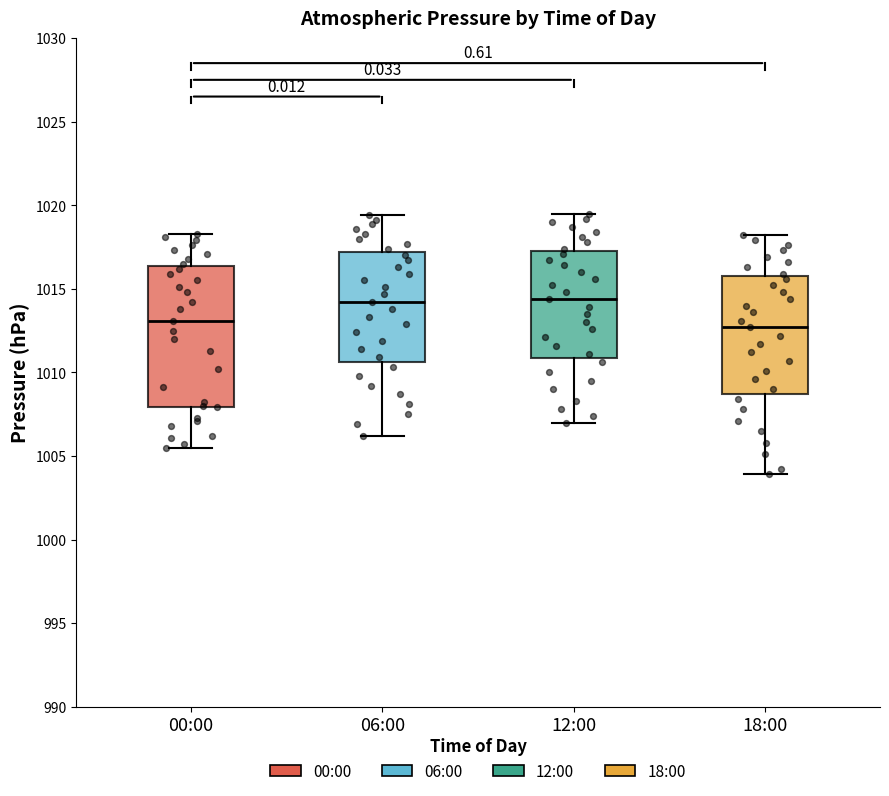

Reading left to right, transcribe this box plot: for each box, give where its median line is, the range the box spans, and where its two whiskers end, as read against the y-axis. The values are not printed on the chart, so give them approximately, as read against the axis.

00:00: median 1013.0, box 1008.0 to 1016.5, whiskers 1005.5 to 1018.5
06:00: median 1014.0, box 1010.5 to 1017.0, whiskers 1006.0 to 1019.5
12:00: median 1014.5, box 1011.0 to 1017.5, whiskers 1007.0 to 1019.5
18:00: median 1012.5, box 1008.5 to 1016.0, whiskers 1004.0 to 1018.0